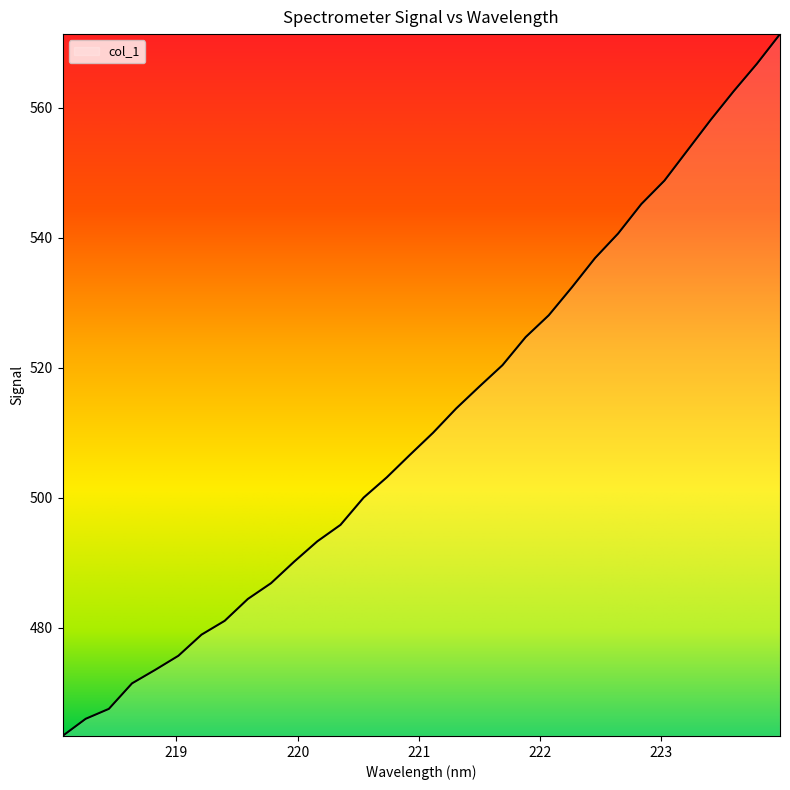

What is the greatest value displayed?

571.3